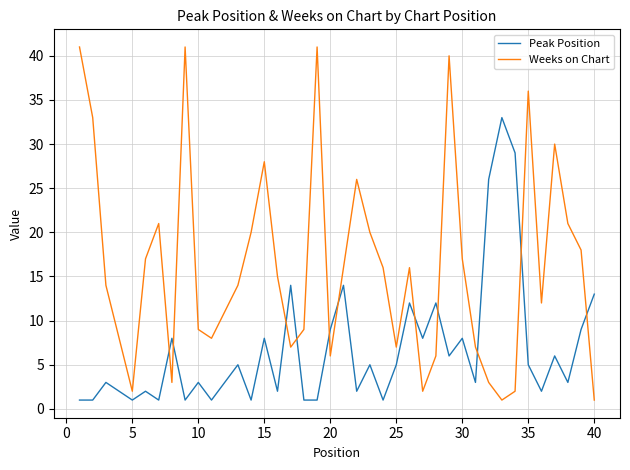

Which series has the largest range (max minus min)?

Weeks on Chart